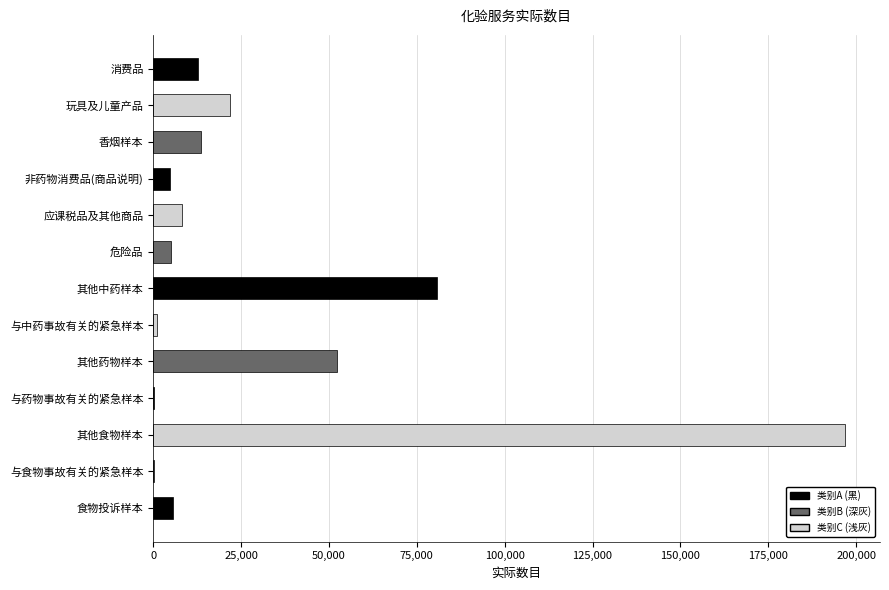

What is the greatest value displayed?

196941